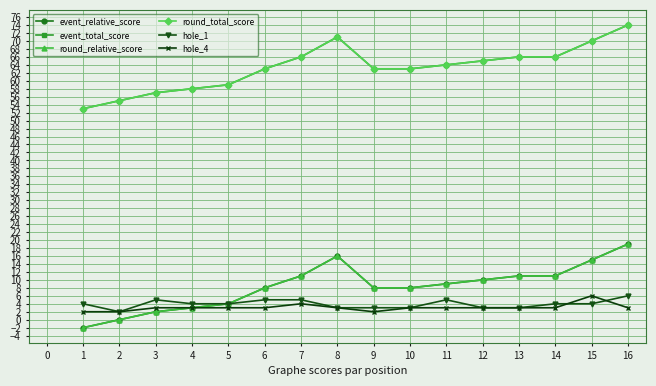

Read the round_total_score value at 11.

64